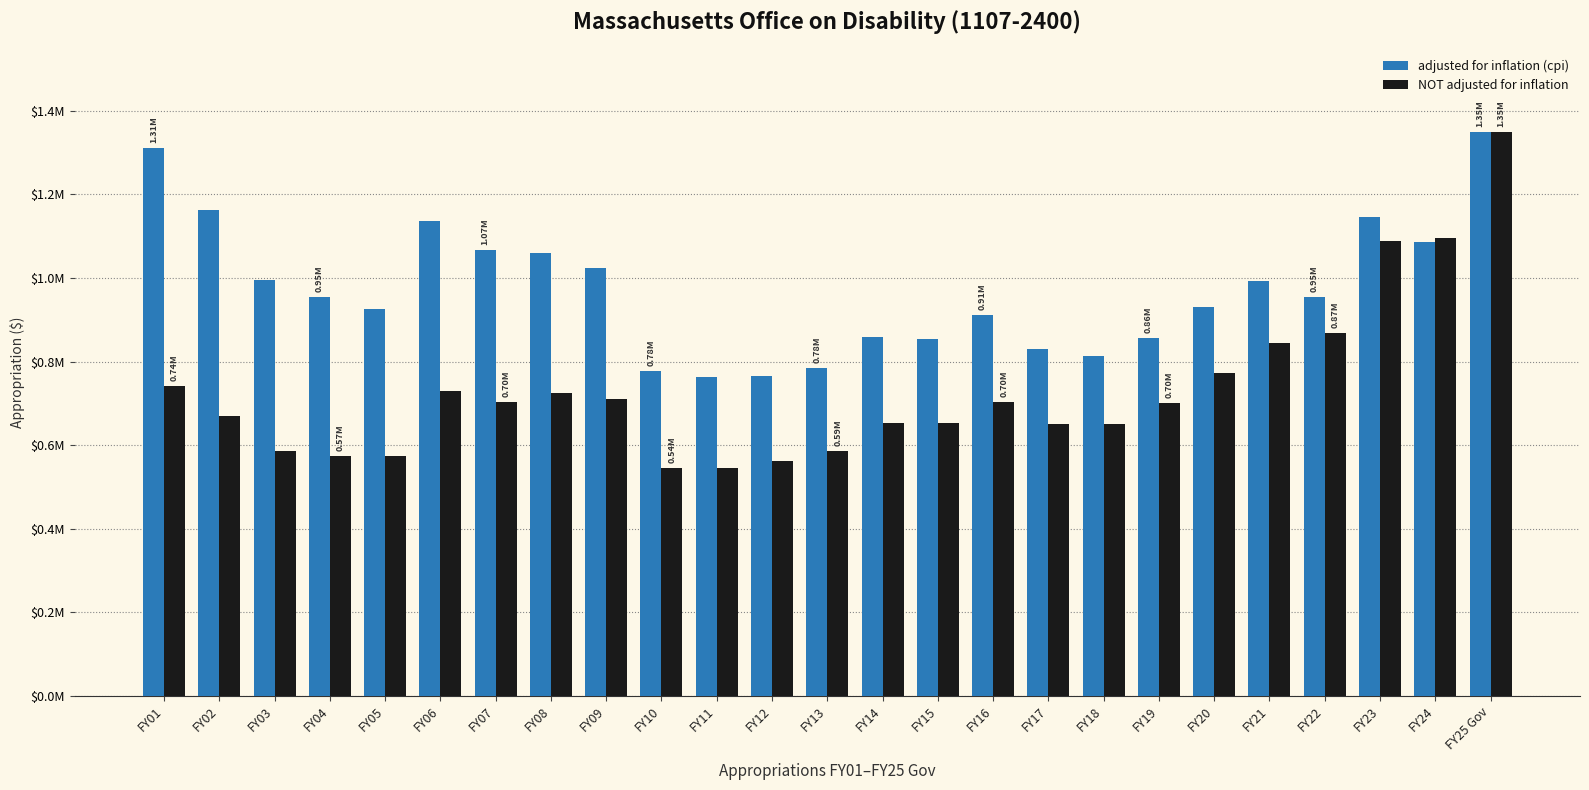

Does the chart contain stacked bars?

No